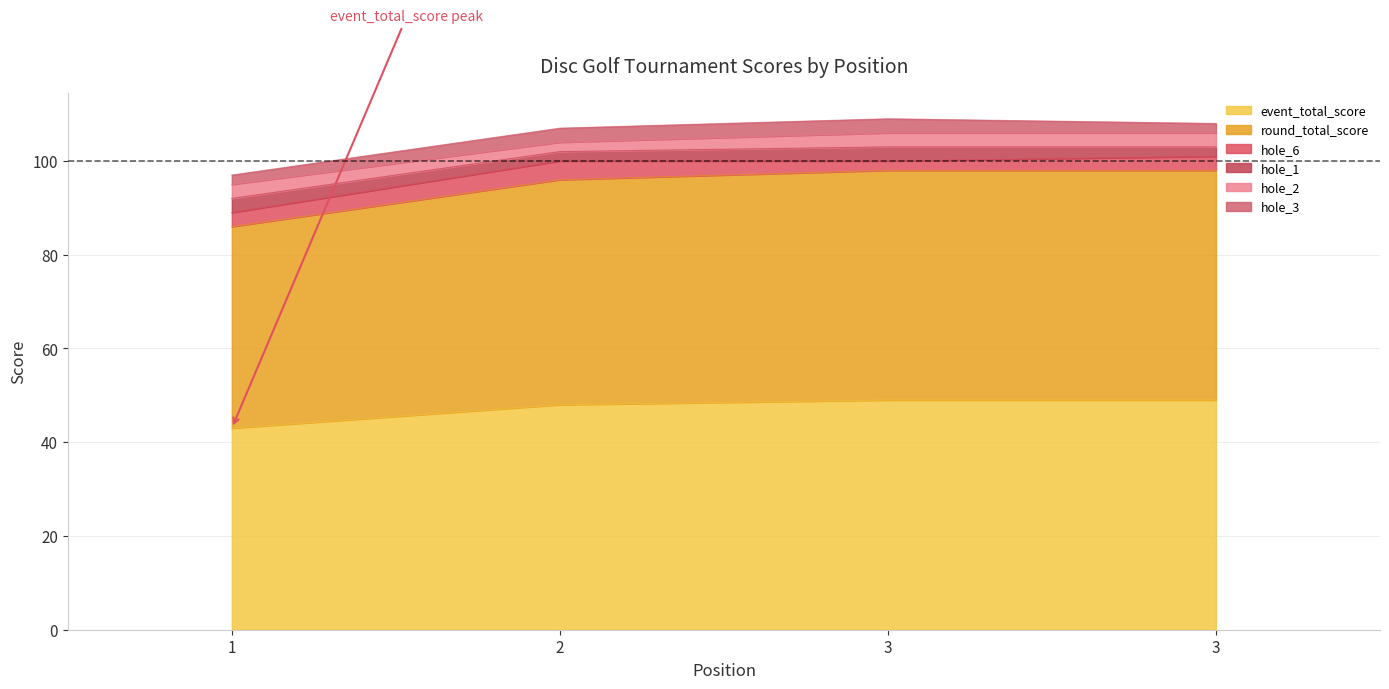

Count the event_total_score values in the range 48 to 49.

3